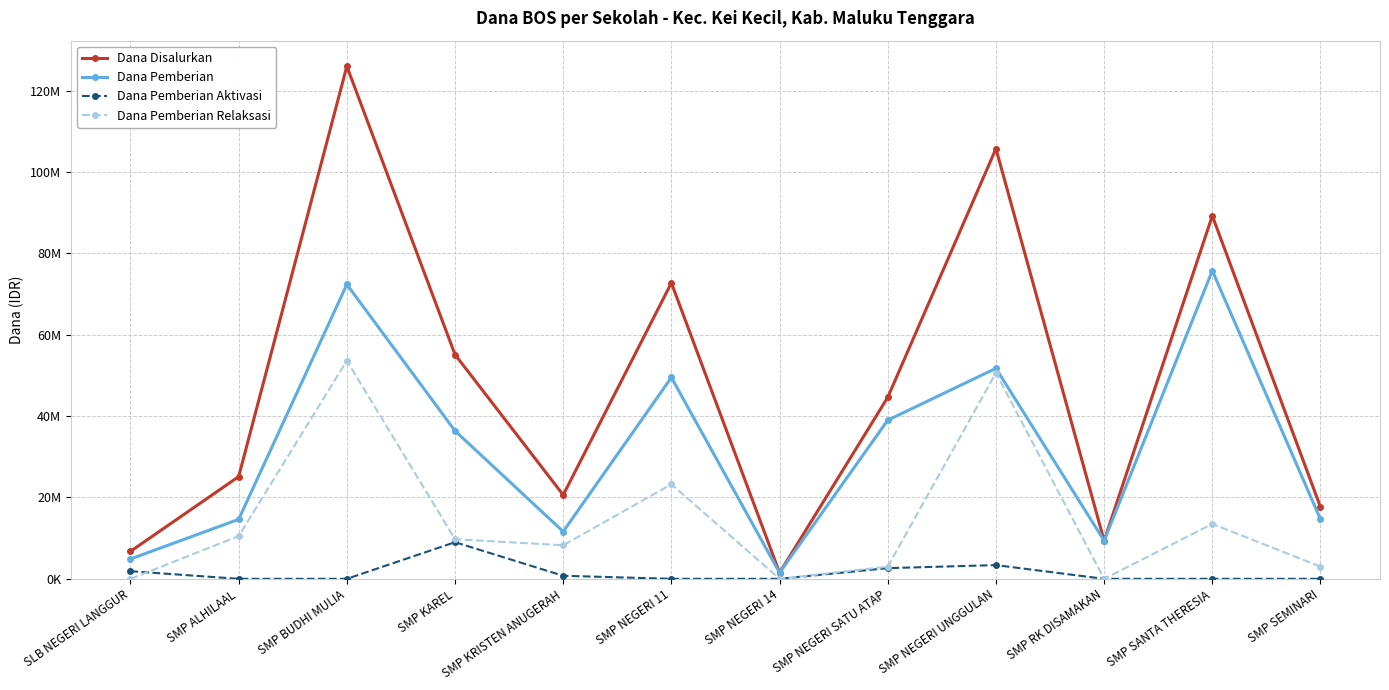

How many interior local valleys does the Dana Pemberian Relaksasi series have?

3